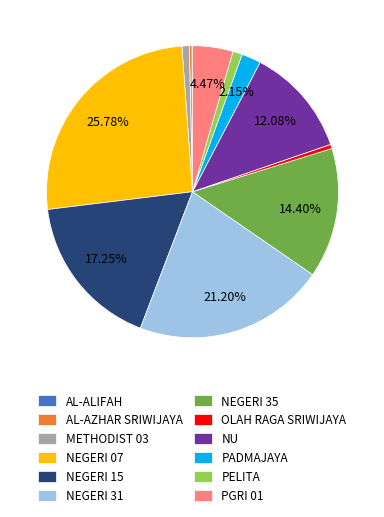

Is there any slice that represents more than half of the pie?

No